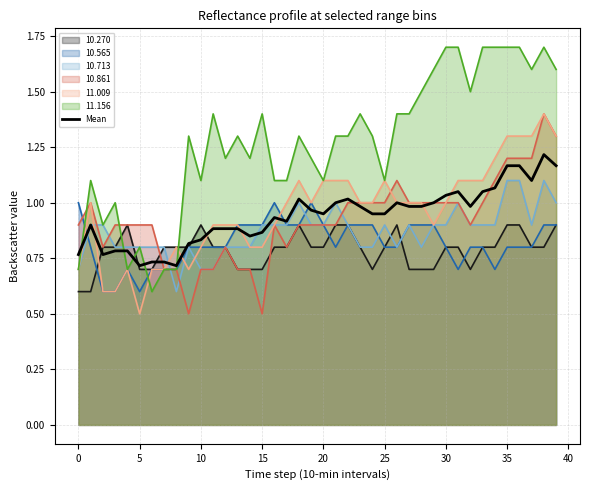

Which series has the widest spread of values?

11.156